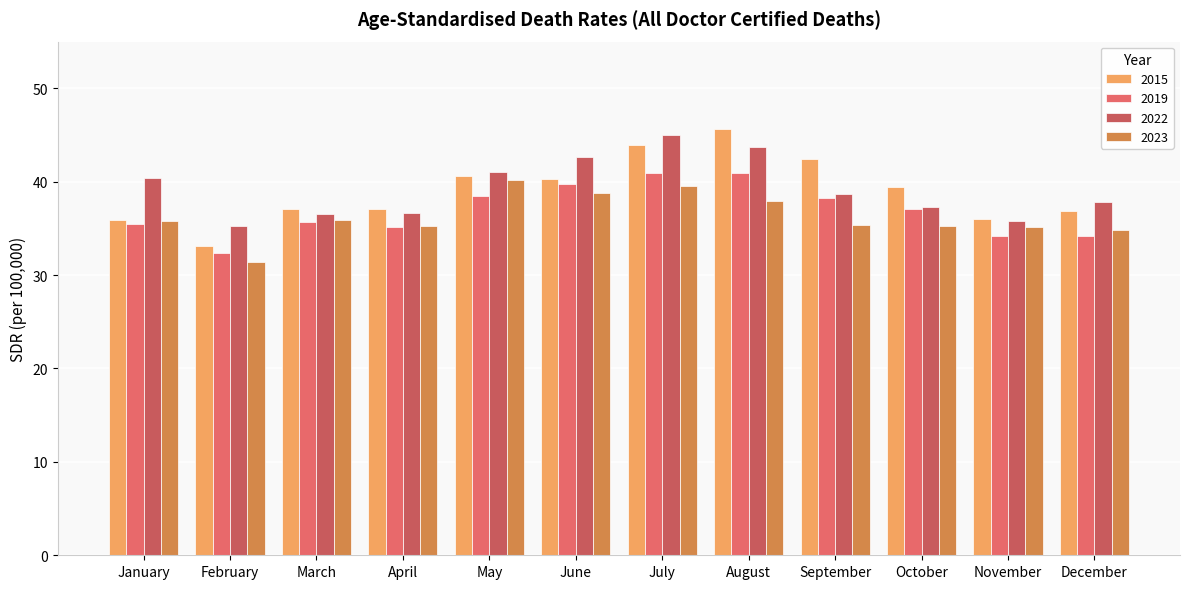

Reading left to right, list all the values displayed in this chart.

2015: 35.9	33.1	37.1	37.1	40.6	40.3	43.9	45.6	42.4	39.4	36.0	36.8
2019: 35.5	32.3	35.7	35.1	38.4	39.8	40.9	40.9	38.3	37.0	34.2	34.2
2022: 40.4	35.3	36.5	36.7	41.1	42.6	44.9	43.7	38.7	37.3	35.8	37.9
2023: 35.7	31.4	35.9	35.3	40.1	38.8	39.5	38.0	35.4	35.3	35.1	34.9